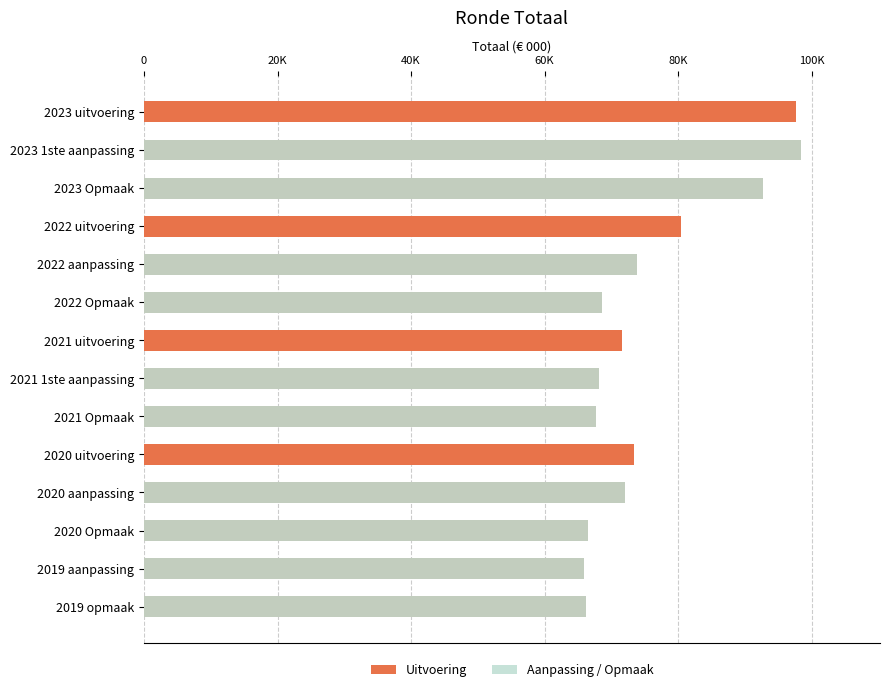

Reading left to right, extract all data points from this chart.

97581	98413	92714	80431	73851	68574	71641	68195	67721	73395	72105	66506	65949	66204